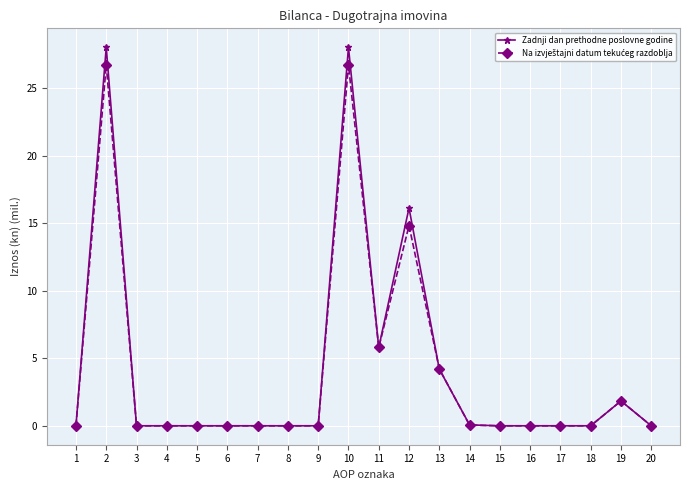

True or false: Zadnji dan prethodne poslovne godine has a value of 0.0 at 15.

True